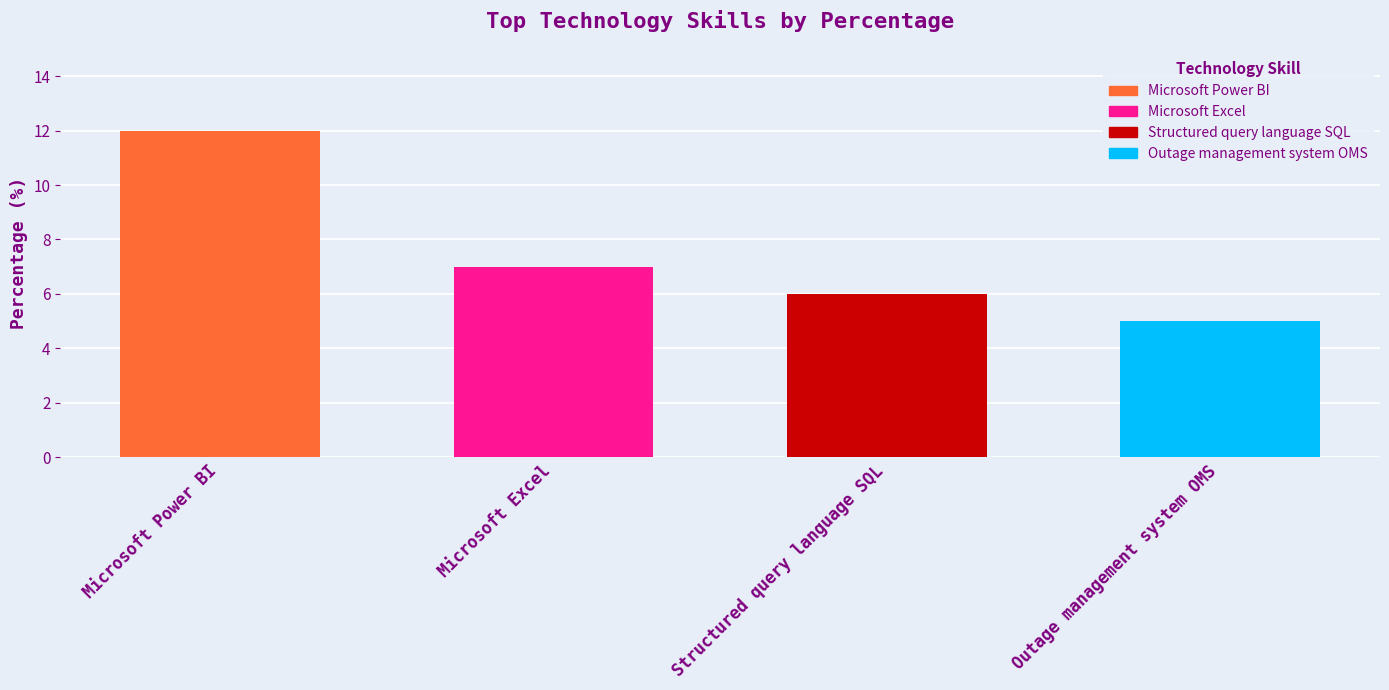

What is the ratio of the value at Microsoft Power BI to the value at Outage management system OMS?

2.4